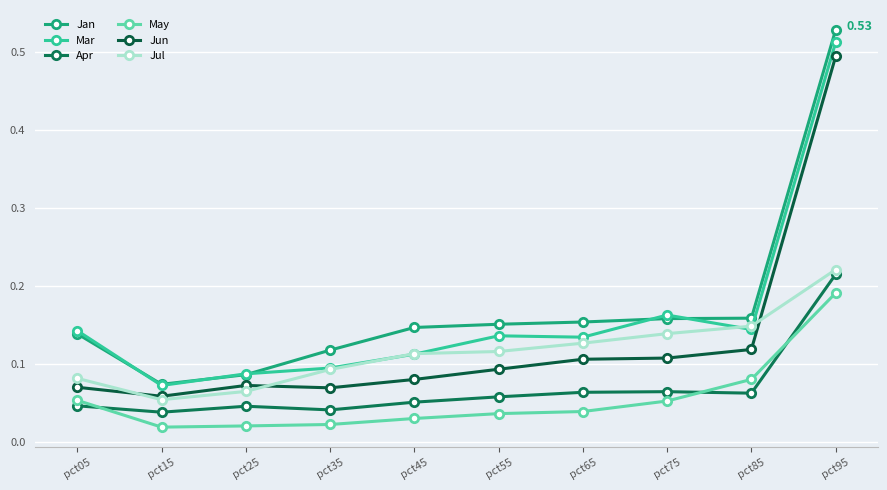

Which series has the widest spread of values?

Jan